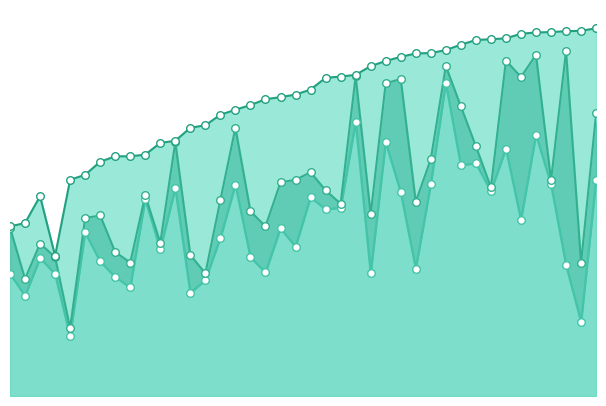

Which series reaches the minimum Y coordinate?

diffParticipación